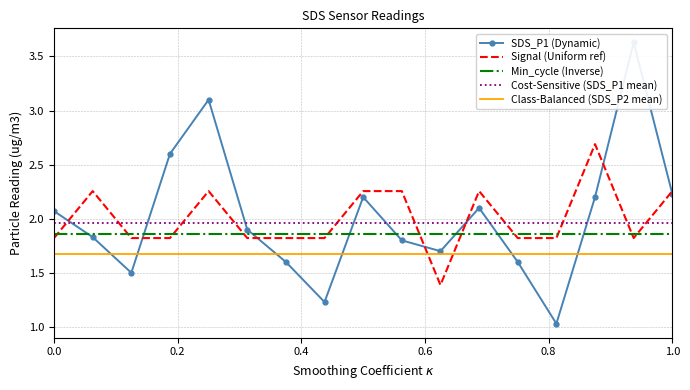

True or false: Min_cycle (Inverse) and Signal (Uniform ref) intersect in this chart.

True